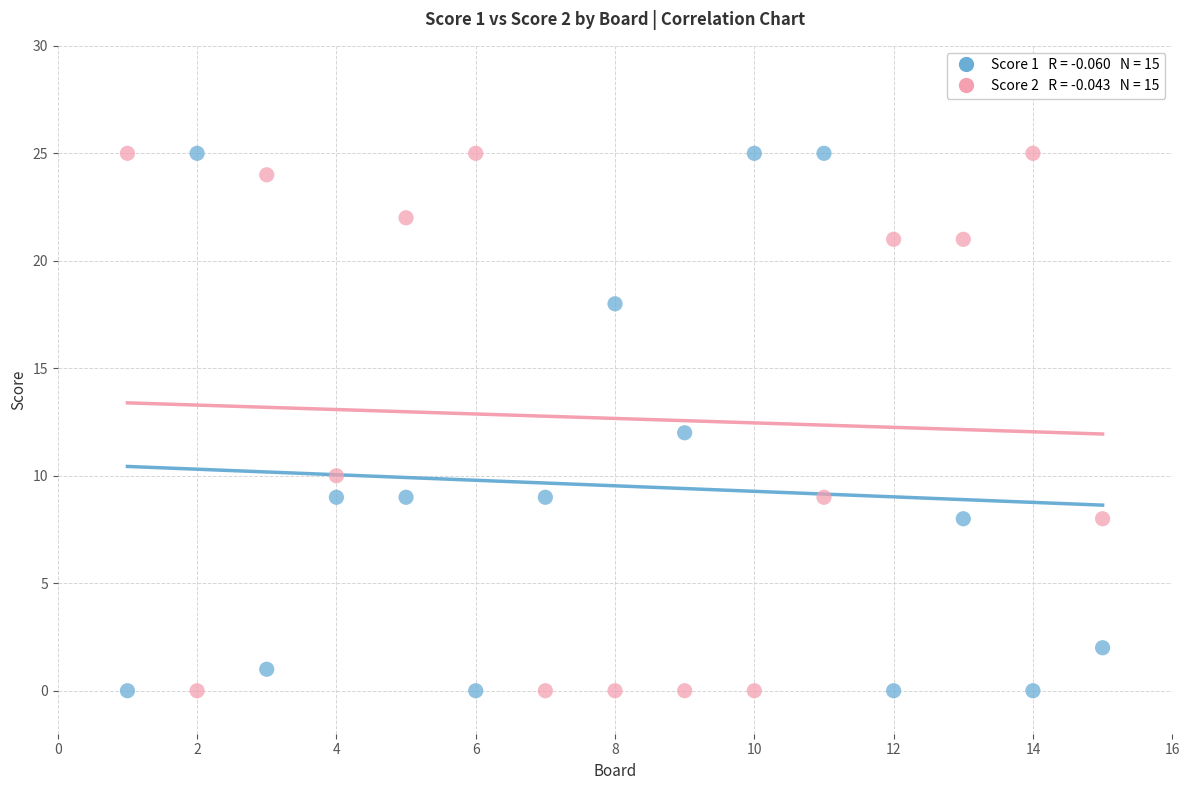

Across all data points, what is the range of Y values (max minus min)?

25